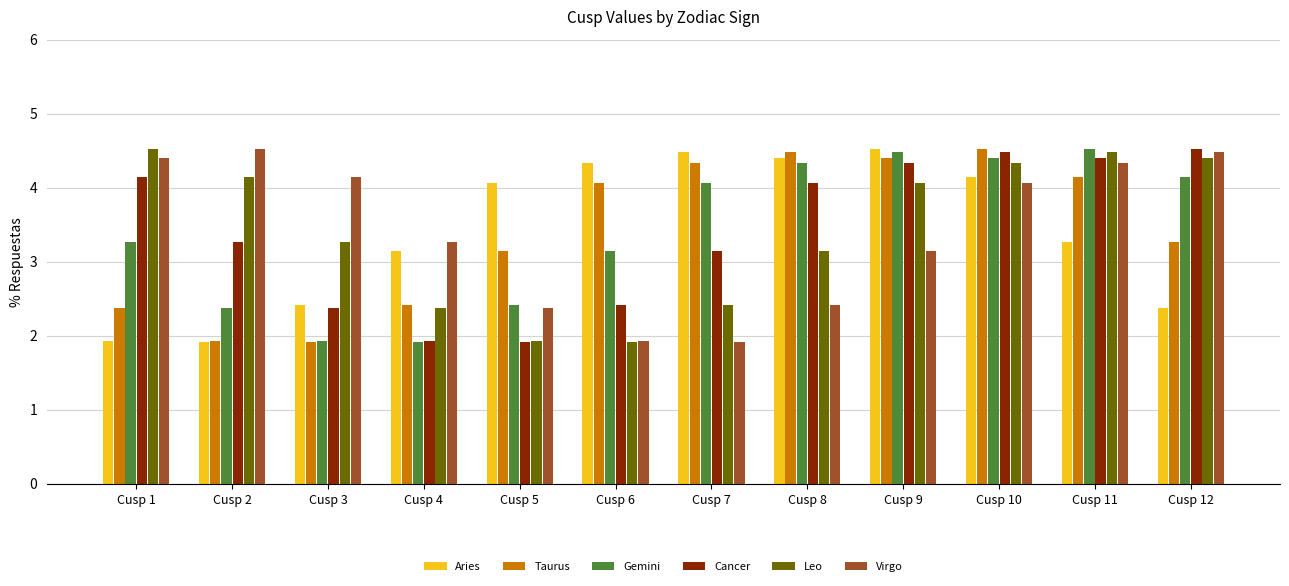

True or false: Virgo has a value of 4.5 at Cusp 2.

True